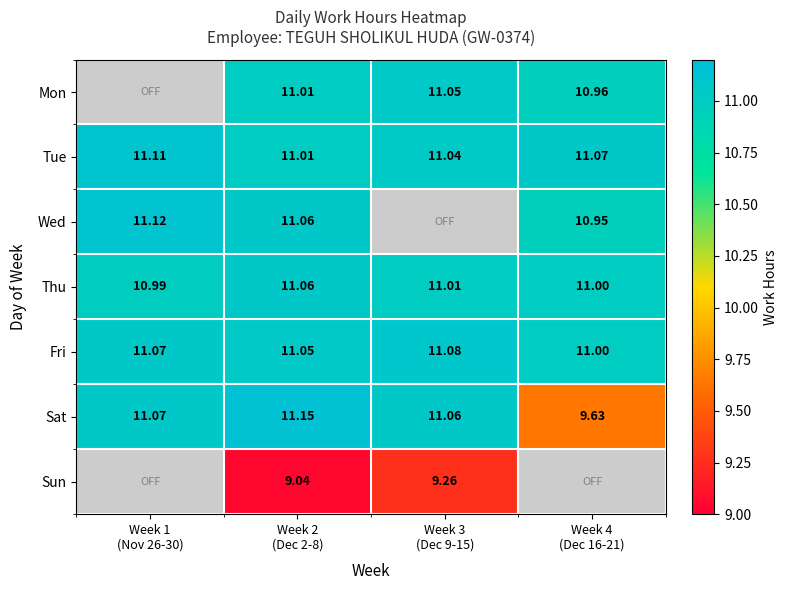

Read the Wed value at Week 4 (Dec 16-21).

10.9